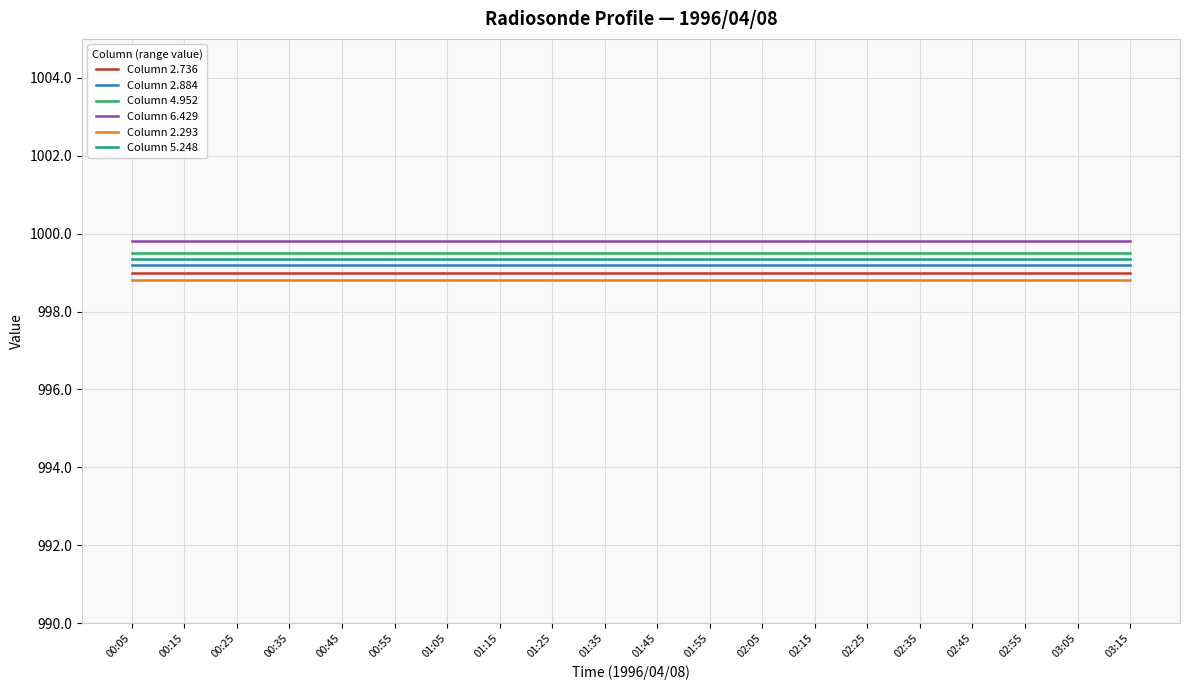

Is it true that Column 2.884 equals 485.3 at 00:15?

False